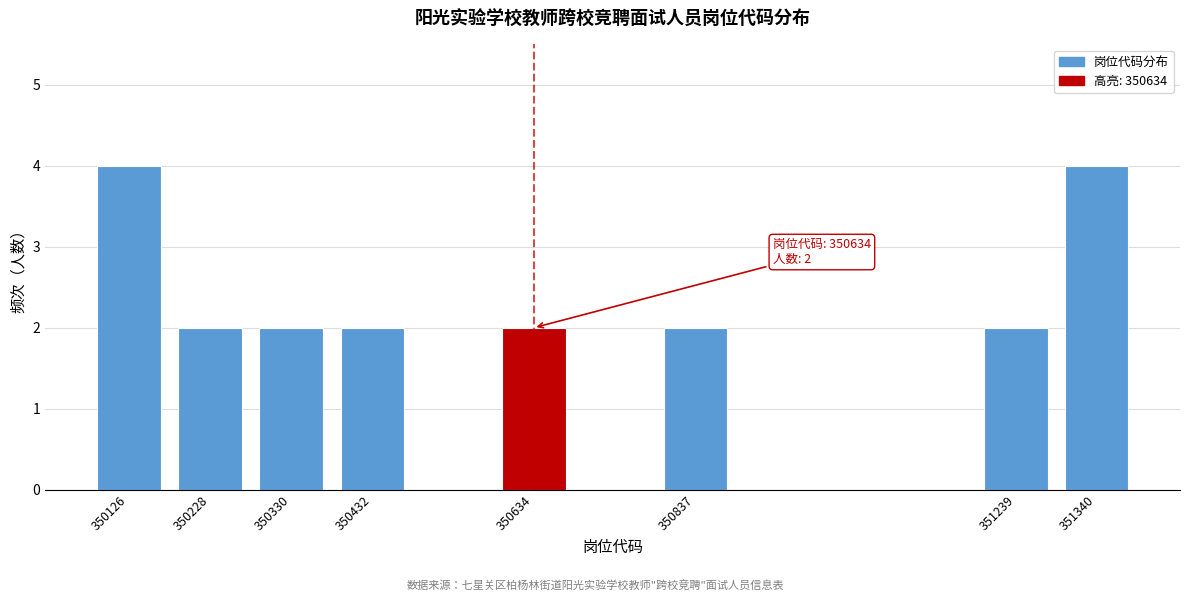

Reading right to left, list all the values displayed in this chart.

4	2	2	2	2	2	2	4